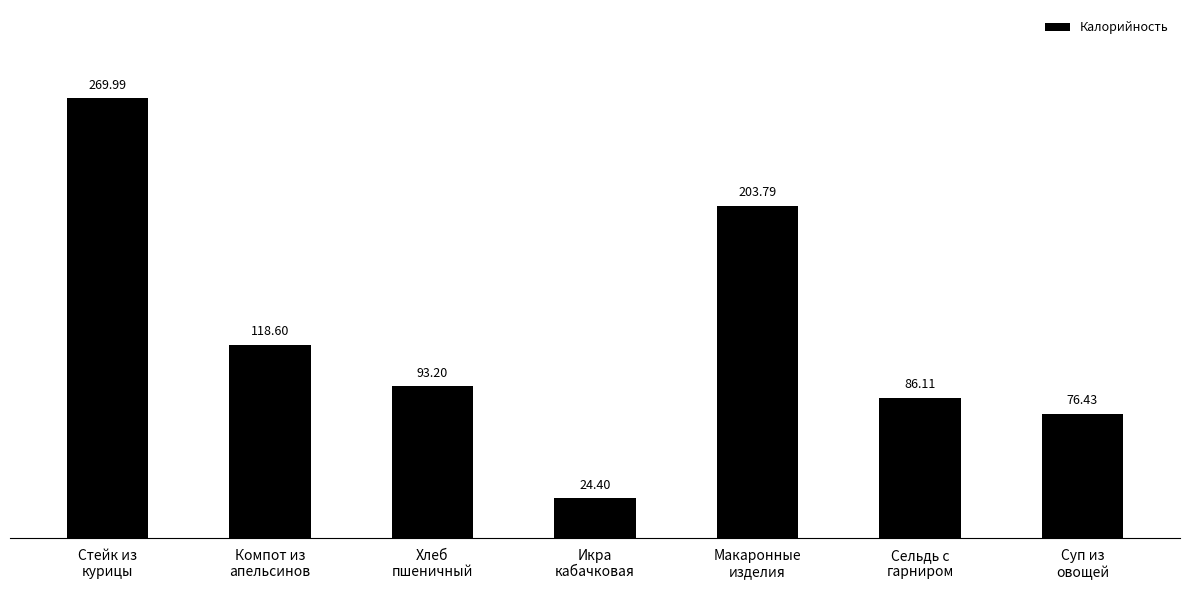

How many data points are less than 93?

3